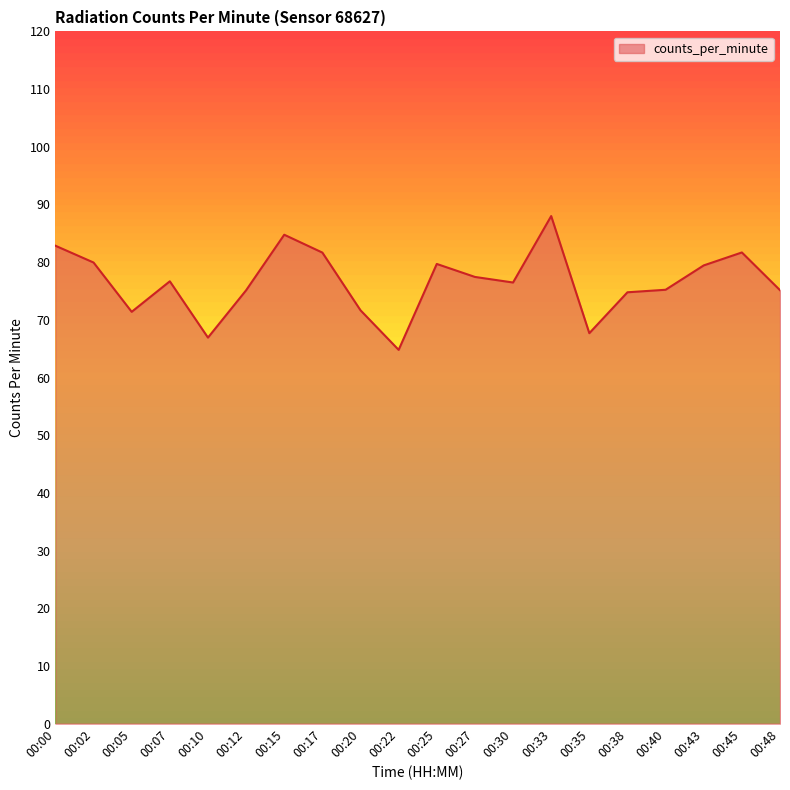

What is the difference between the maximum and minimum values?

23.2